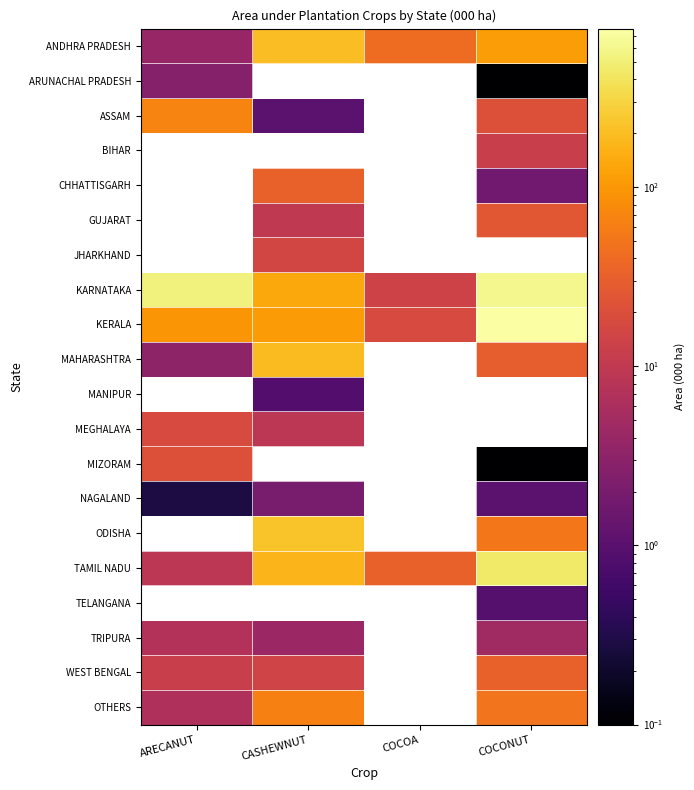

Which category has the highest value in the ARUNACHAL PRADESH series?

ARECANUT